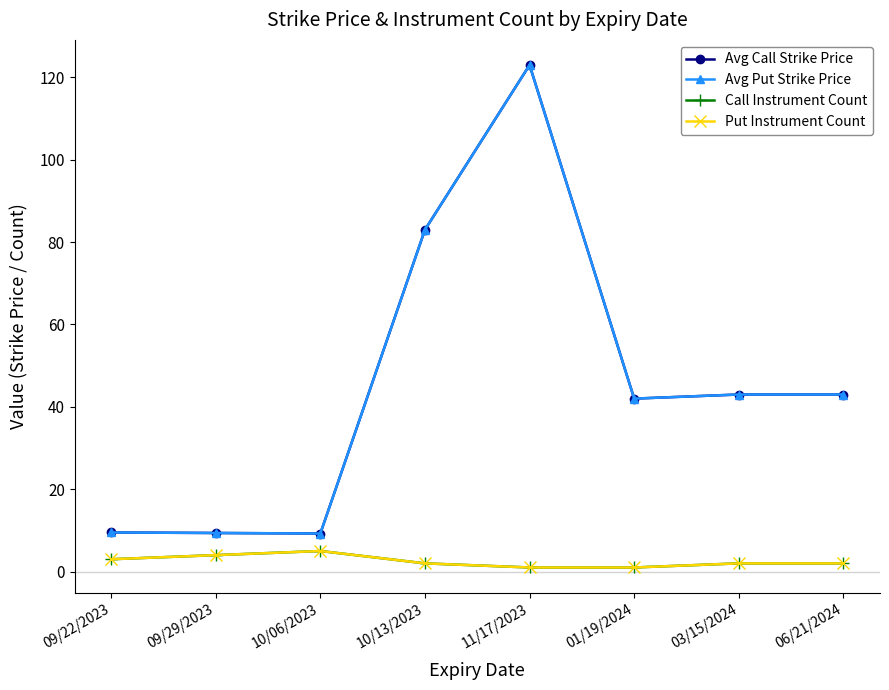

True or false: Avg Put Strike Price and Avg Call Strike Price cross at least once.

False